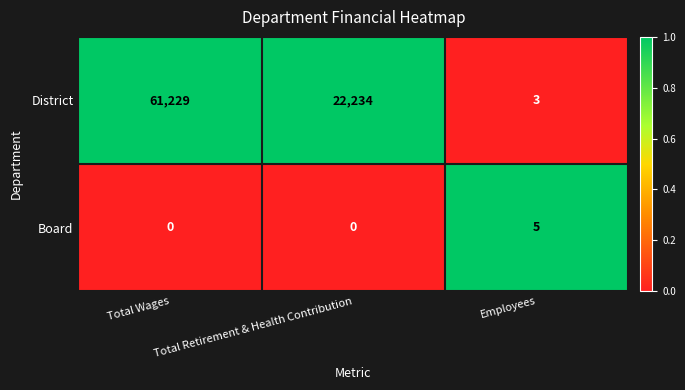

Between Total Wages and Total Retirement & Health Contribution, which series saw the biggest shift?

District